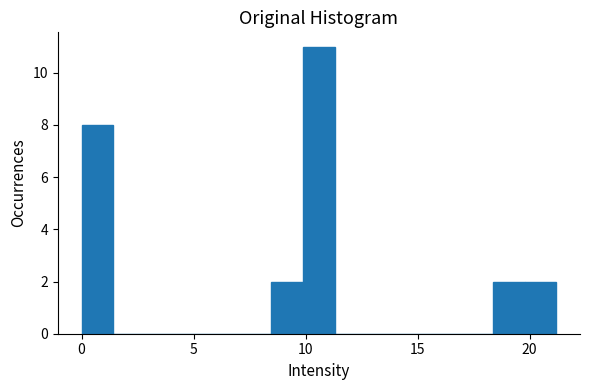

Read against the x-axis, roughly where is the centre of the tallest bar?

10.5